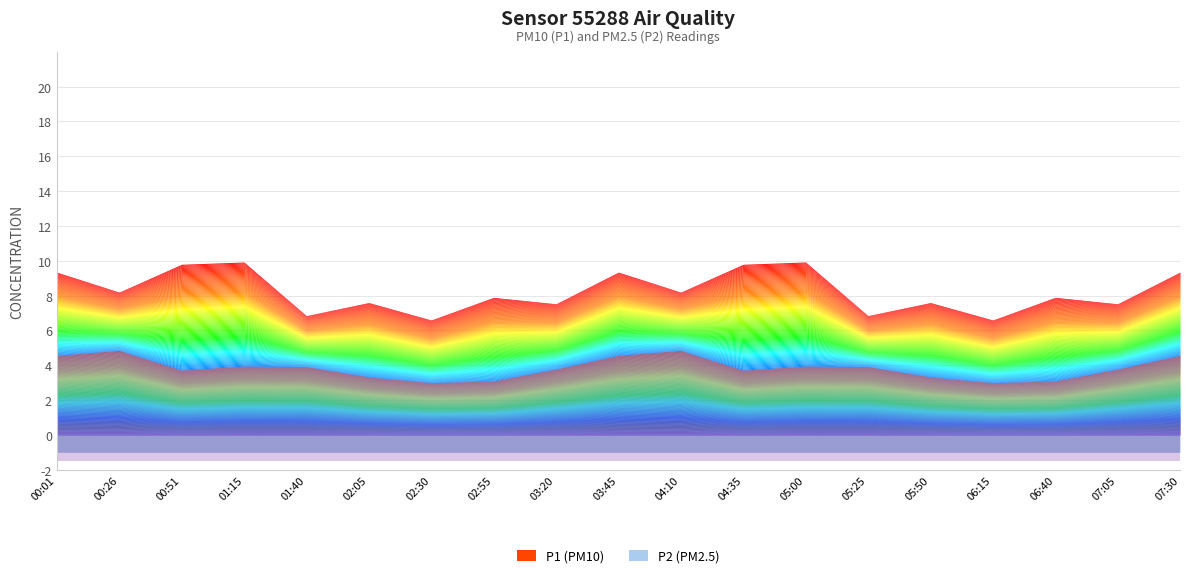

Where is the first local minimum for P1?

00:26